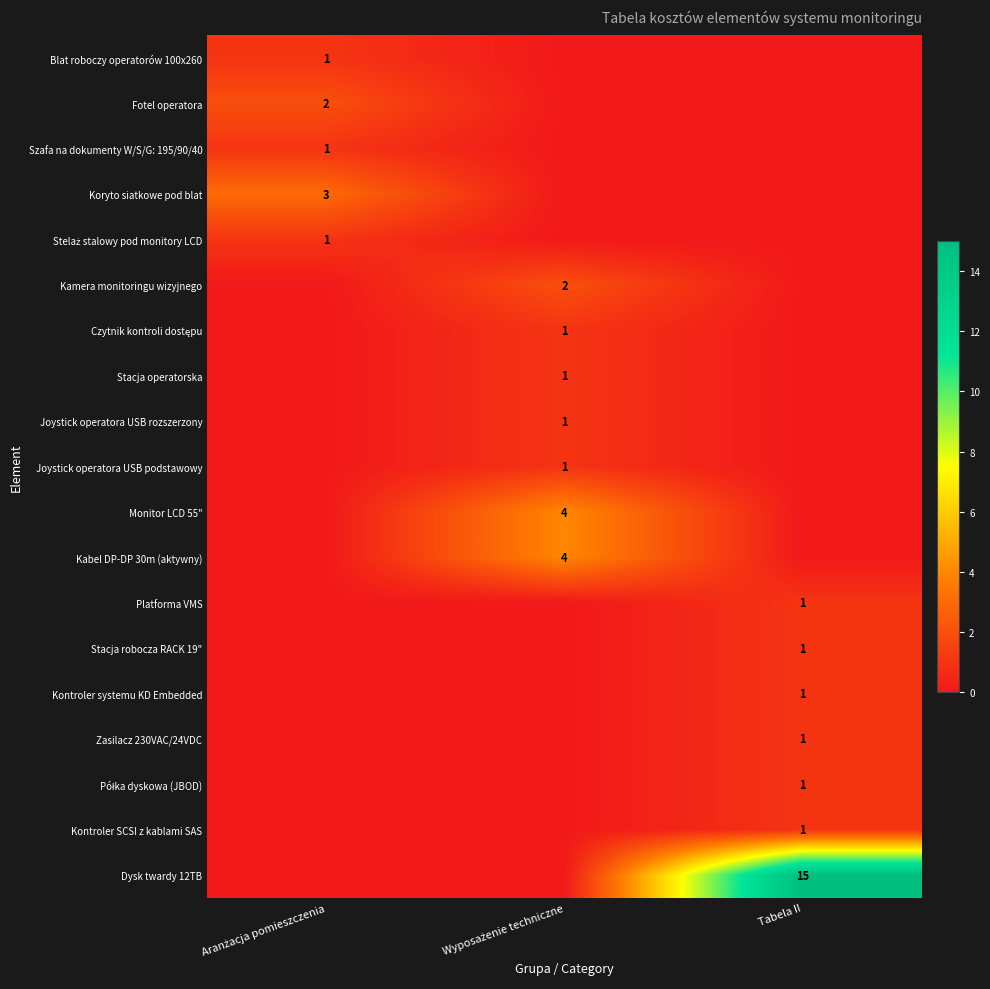

Is it true that Stacja robocza RACK 19" equals 1 at Tabela II?

True